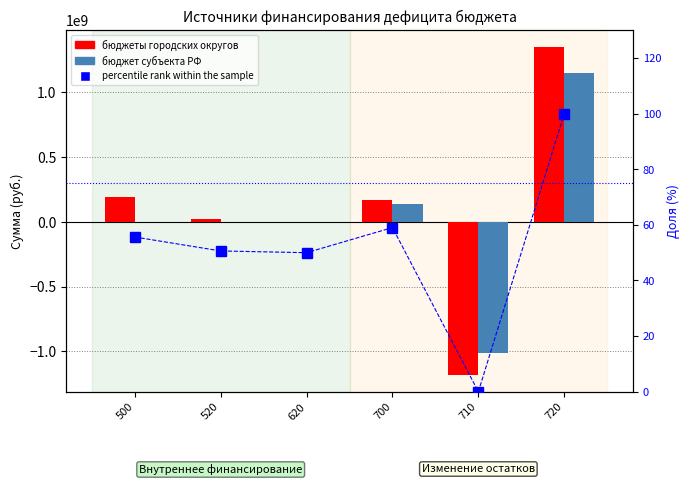

Reading right to left, extract all data points from this chart.

бюджеты городских округов: 720=1350680744.3	710=-1183814888.3	700=166865856.0	620=0.0	520=20696091.0	500=187561947.0
бюджет субъекта РФ: 720=1144791140.8	710=-1011250870.4	700=133540270.4	620=0.0	520=0.0	500=0.0
percentile rank within the sample: 720=100.0	710=0.0	700=59.0	620=50.0	520=50.6	500=55.6